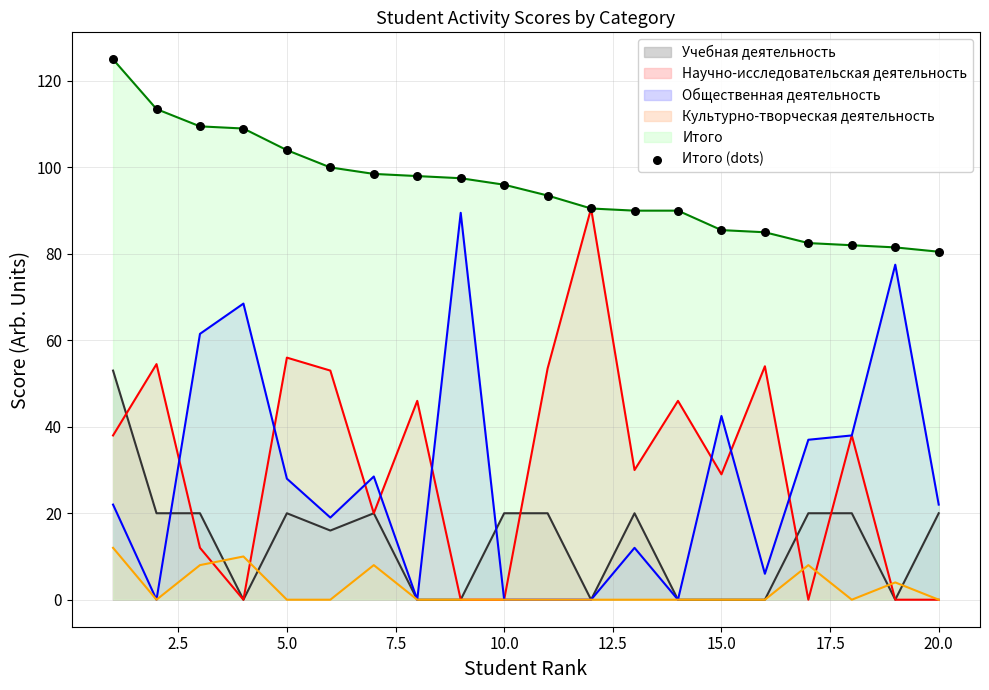

What is the greatest value displayed?

125.0